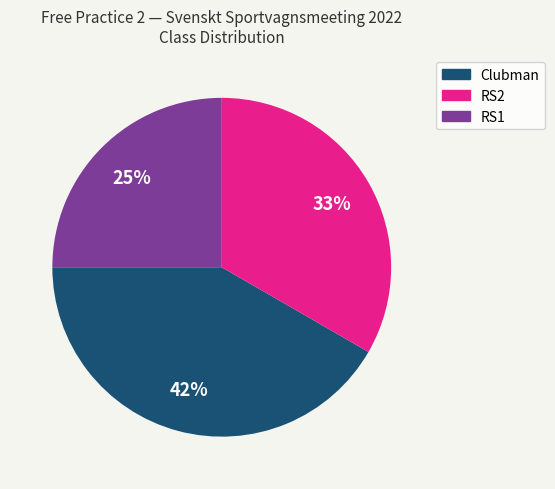

Rank the categories by value from lowest to highest.

RS1, RS2, Clubman